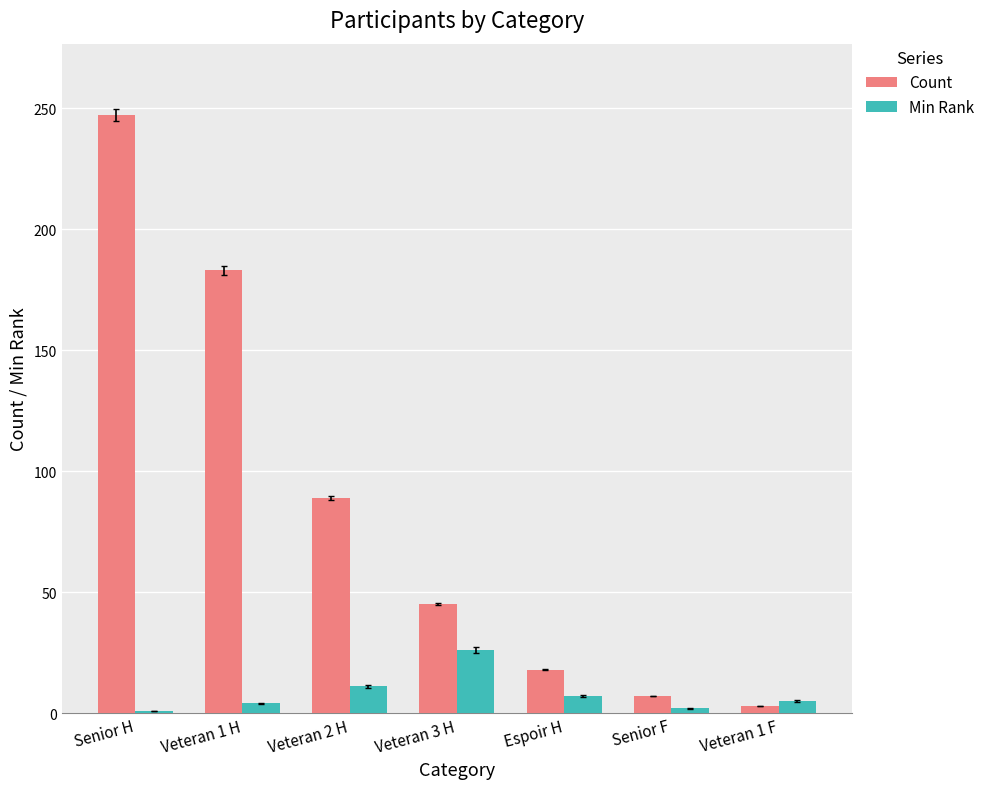

What is the average value of the Min Rank series?

8